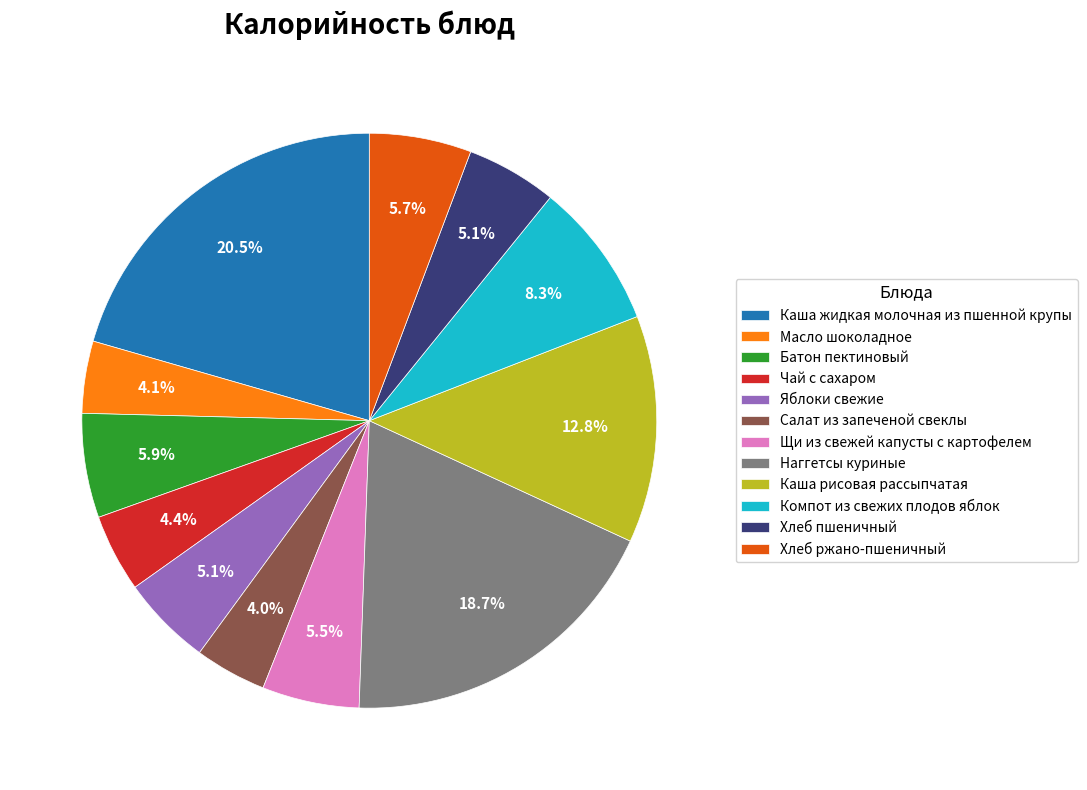

What percentage is the Батон пектиновый slice, to the nearest percent?

6%